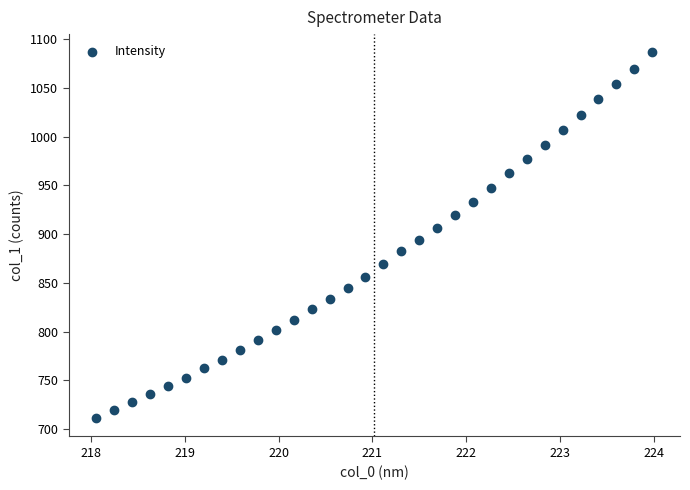

What is the range of X values (max minus min)?

5.9